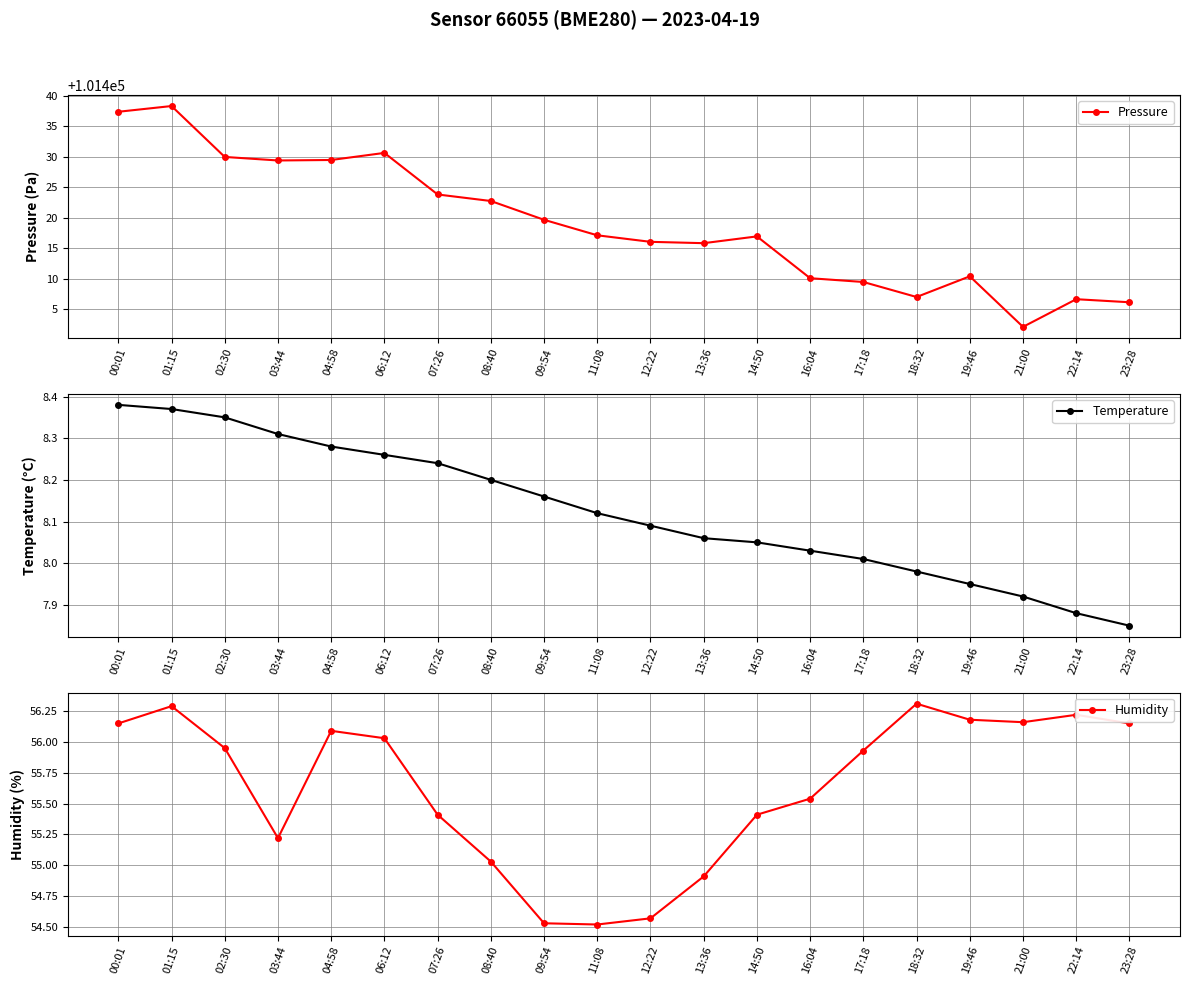

True or false: Pressure has a value of 101402.1 at 21:00.

True